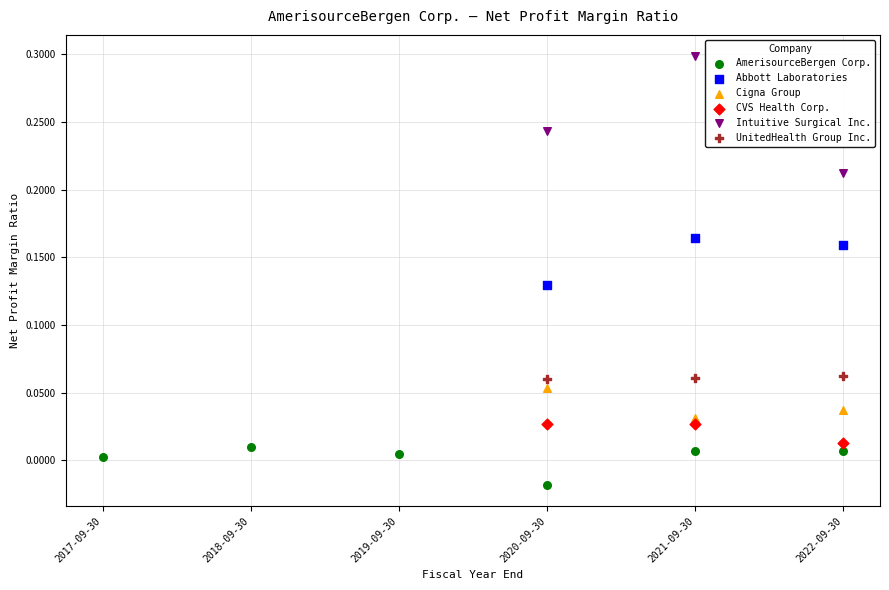

Which series reaches the minimum Y coordinate?

AmerisourceBergen Corp.